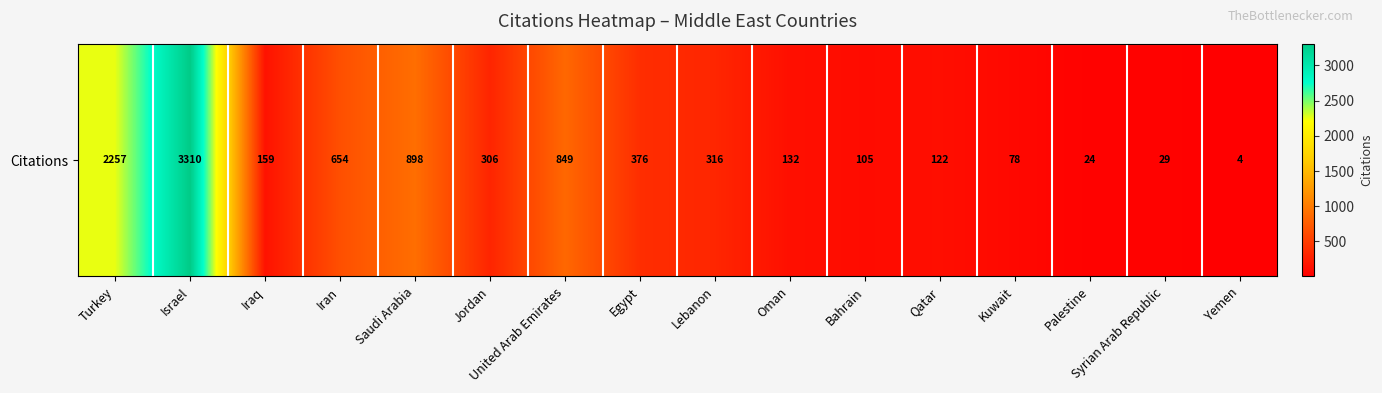

At which label is the value closest to 1657?

Turkey